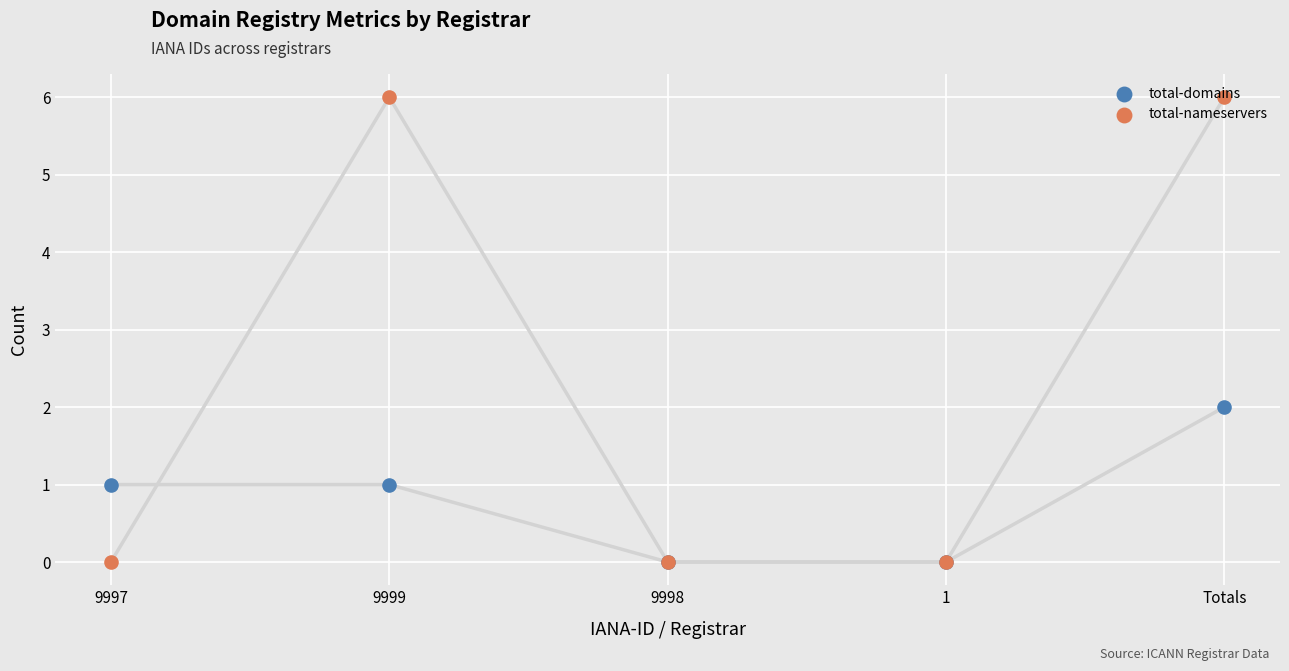

Which series has the widest spread of Y values?

total-nameservers